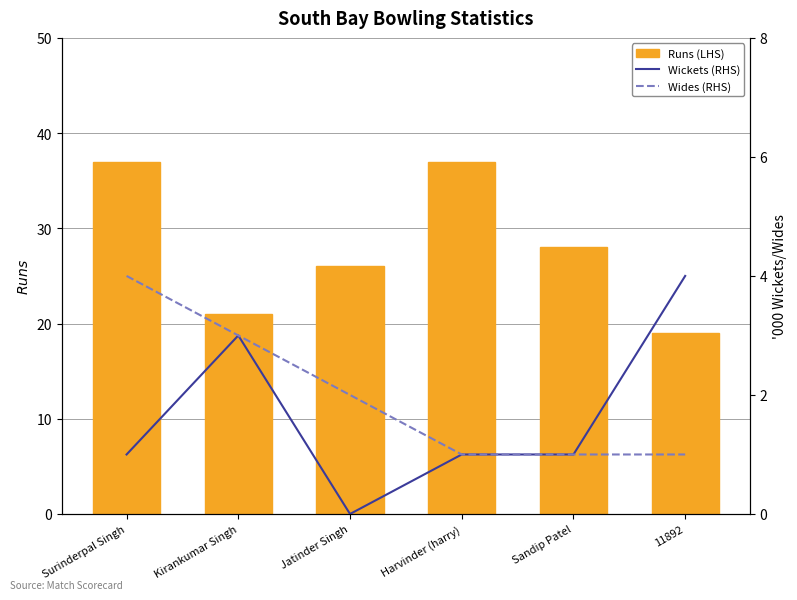

How many Runs (LHS) values are between 21 and 37?

5